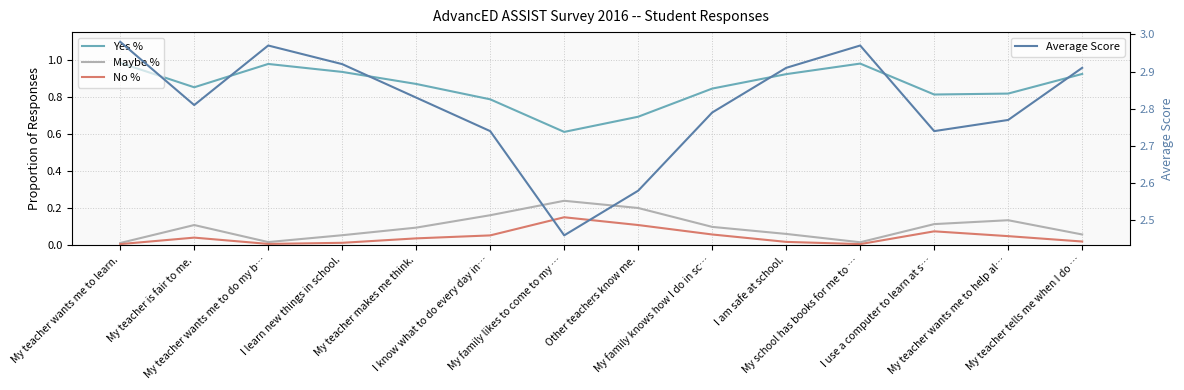

How many lines are shown in the chart?

4